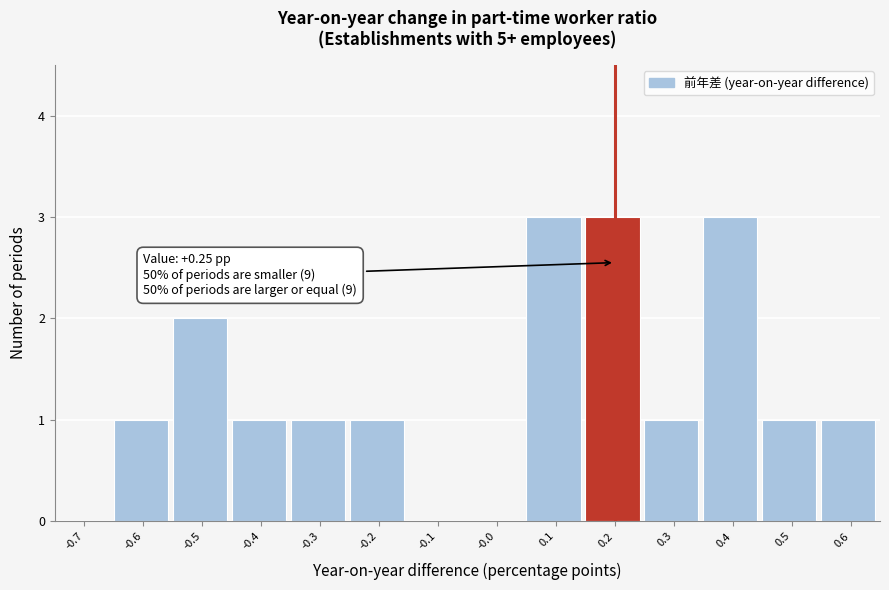

Reading left to right, extract all data points from this chart.

-0.7=0	-0.6=1	-0.5=2	-0.4=1	-0.3=1	-0.2=1	-0.1=0	-0.0=0	0.1=3	0.2=3	0.3=1	0.4=3	0.5=1	0.6=1